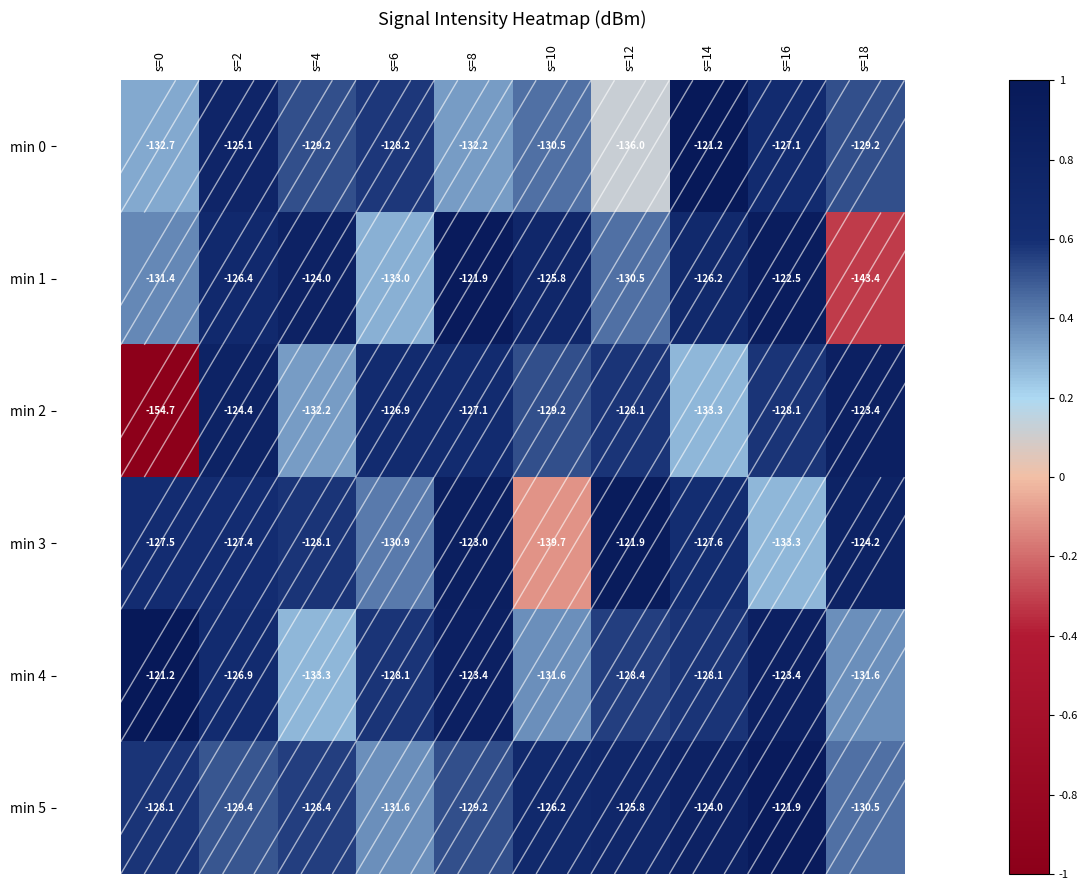

List the labels in order of min 1 value, largest first.

s=8, s=16, s=4, s=10, s=14, s=2, s=12, s=0, s=6, s=18